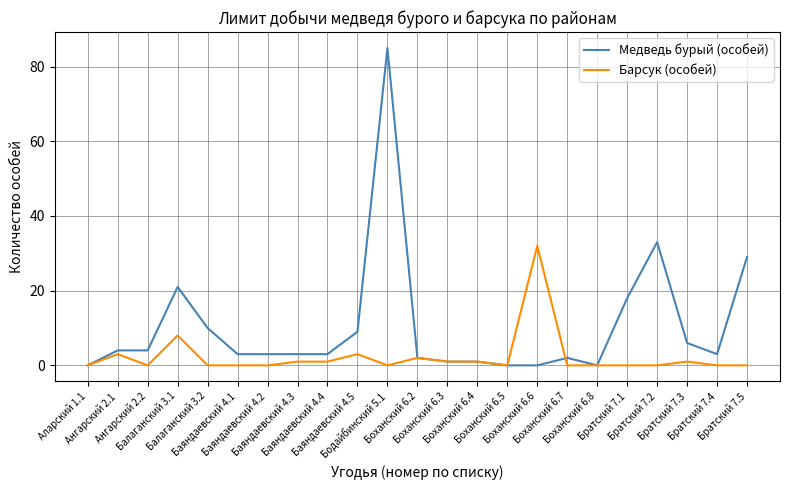

What is the greatest value displayed?

85